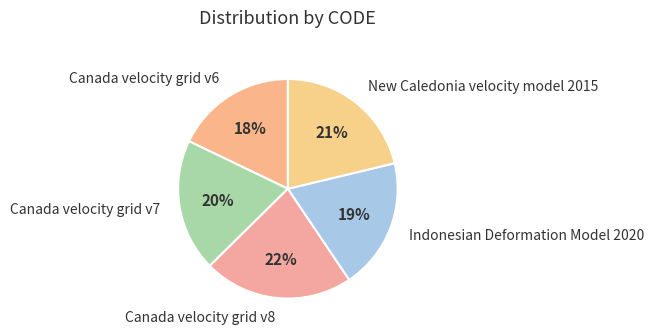

Do Canada velocity grid v6 and Canada velocity grid v8 together represent more than half of the pie?

No